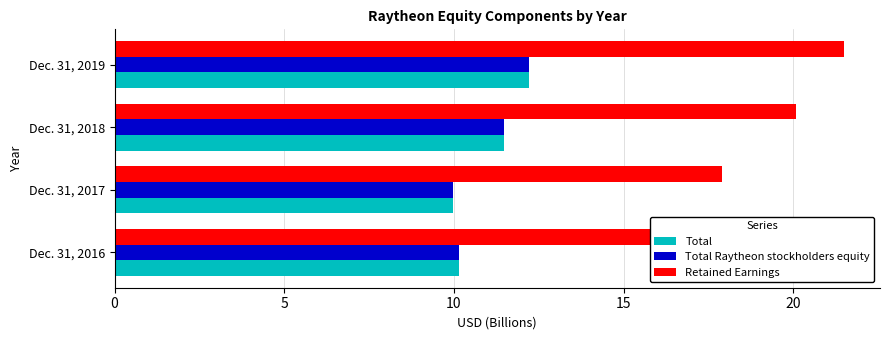

The value of Retained Earnings at Dec. 31, 2017 is 17.9. True or false?

True